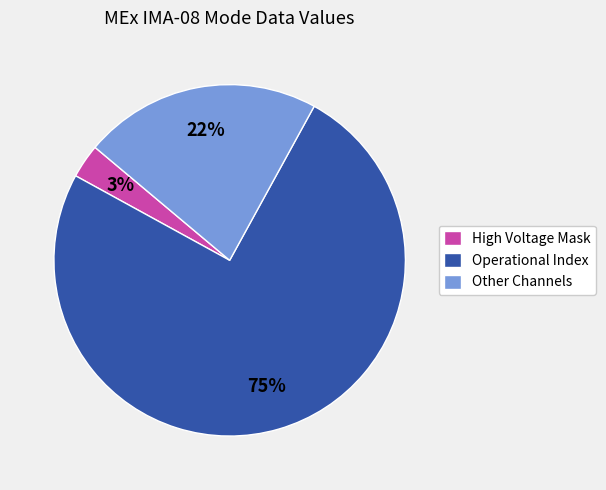

To the nearest percent, what is the average slice percentage?

33%